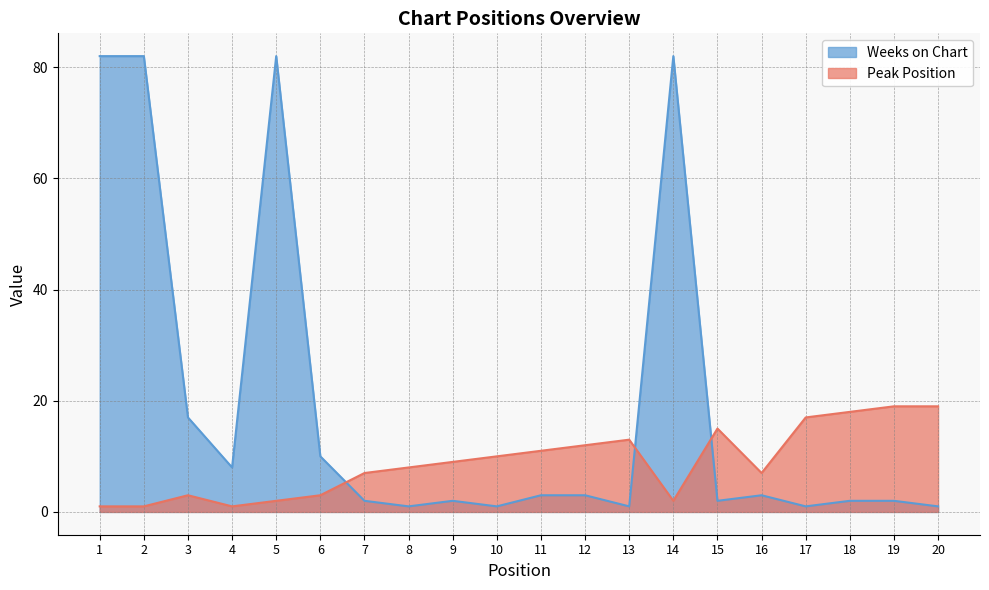

What is the value of the Weeks on Chart point at the 8th from the left?

1